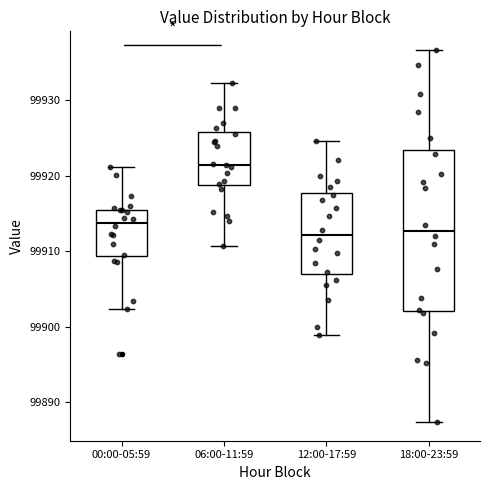

Reading left to right, transcribe this box plot: for each box, give where its median line is, the range the box spans, and where its two whiskers end, as read against the y-axis. The values are not printed on the chart, so give them approximately, as read against the axis.

00:00-05:59: median 99914, box 99909 to 99915, whiskers 99902 to 99921
06:00-11:59: median 99921, box 99919 to 99926, whiskers 99911 to 99932
12:00-17:59: median 99912, box 99907 to 99918, whiskers 99899 to 99925
18:00-23:59: median 99913, box 99902 to 99923, whiskers 99887 to 99937